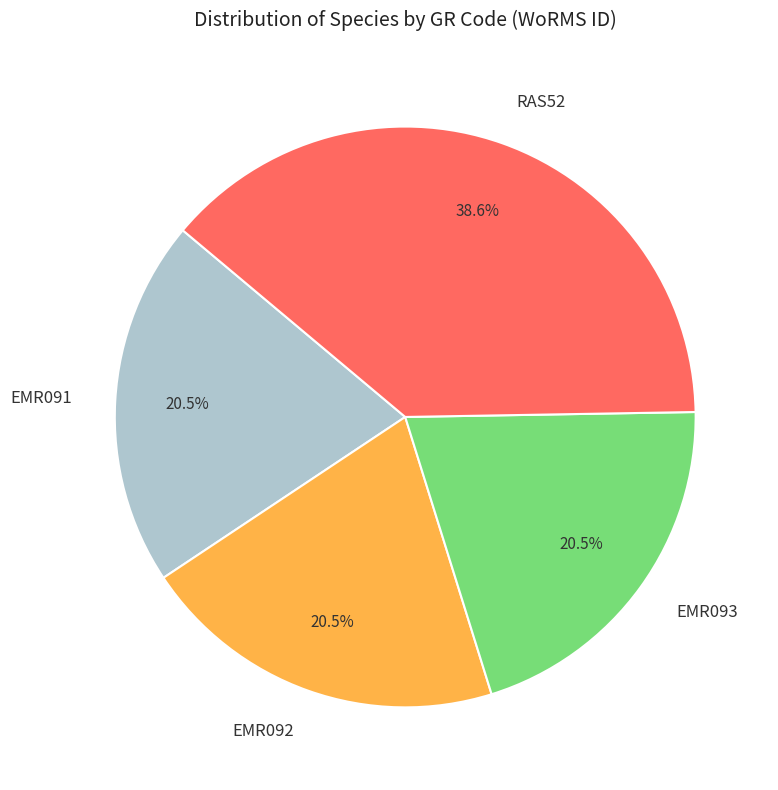

How many slices are in this pie chart?

4